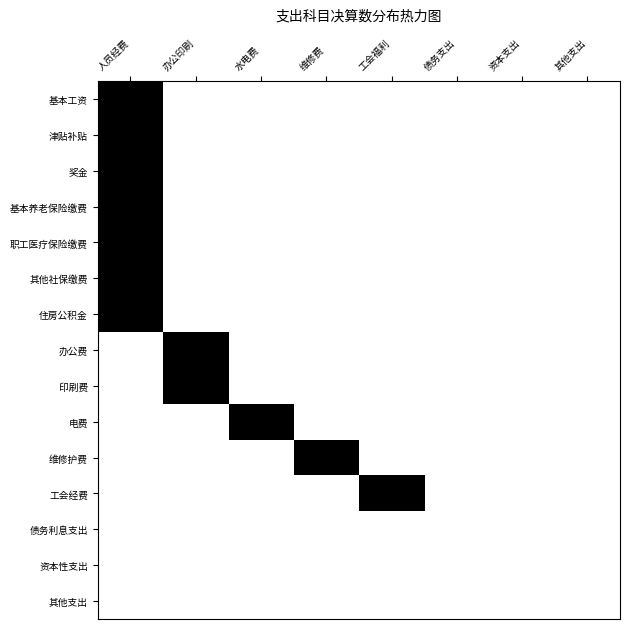

How many values in 基本养老保险缴费 are above zero?

1